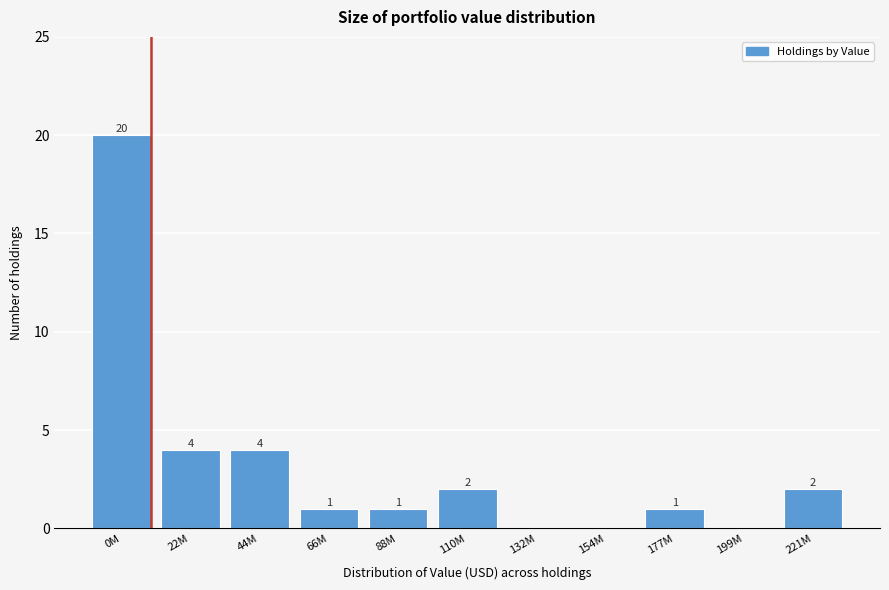

Reading left to right, what are all the values shown in this chart?

0M=20	22M=4	44M=4	66M=1	88M=1	110M=2	132M=0	154M=0	177M=1	199M=0	221M=2